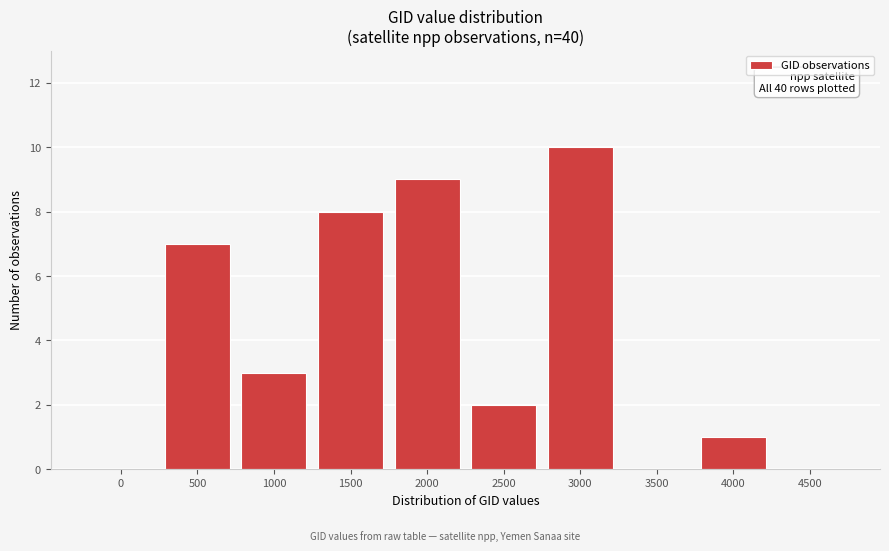

Reading left to right, extract all data points from this chart.

0=0	500=7	1000=3	1500=8	2000=9	2500=2	3000=10	3500=0	4000=1	4500=0